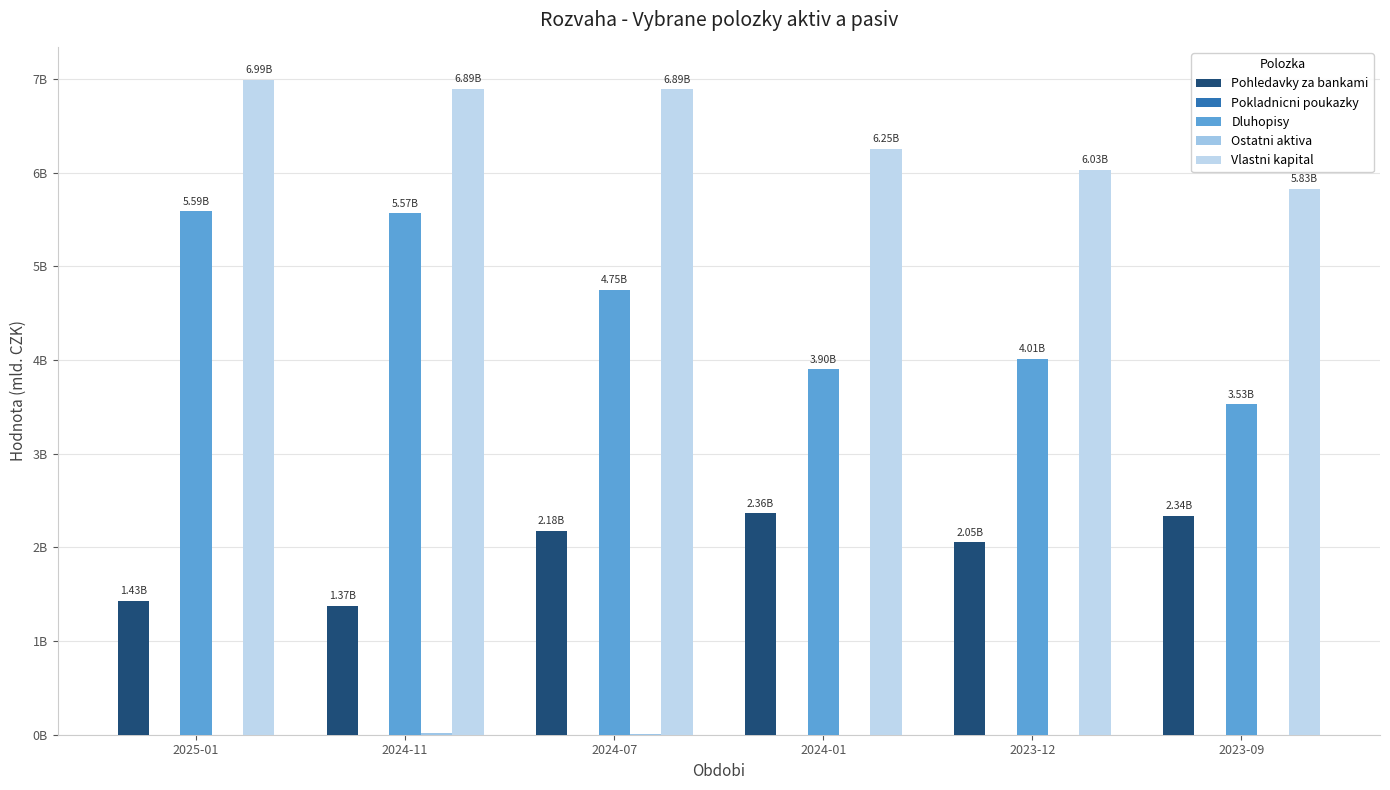

Which has a higher value, 2023-12 or 2024-07?

2024-07